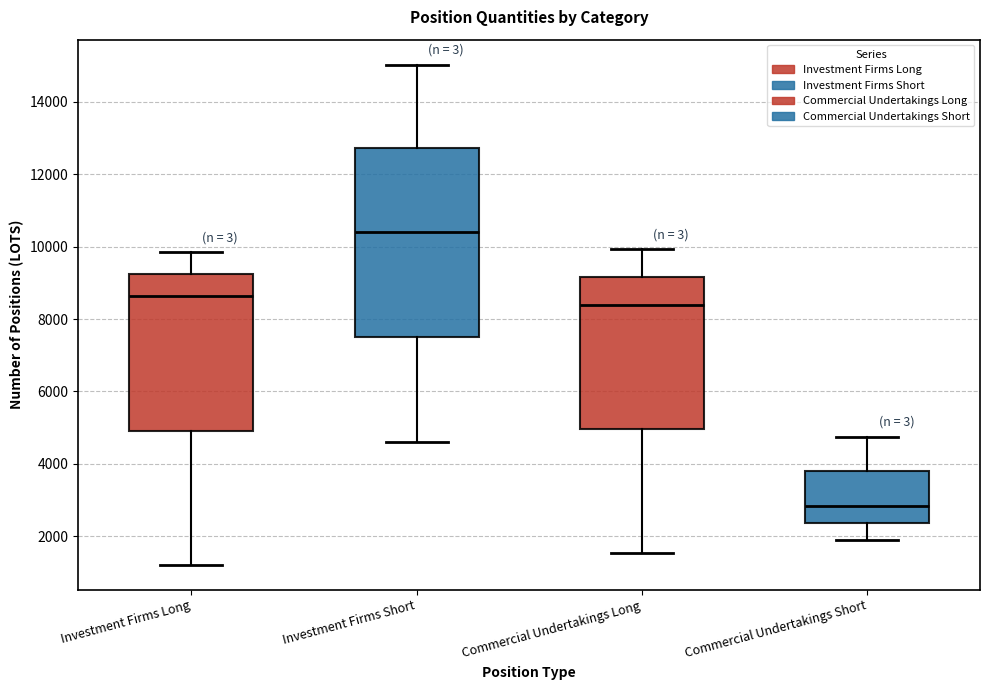

Reading left to right, read every box against the y-axis: the position of its median line, the range the box covers, and the ends of its whiskers. The values are not printed on the chart, so give them approximately, as read against the axis.

Investment Firms Long: median 8600, box 5000 to 9200, whiskers 1200 to 9800
Investment Firms Short: median 10400, box 7600 to 12800, whiskers 4600 to 15000
Commercial Undertakings Long: median 8400, box 5000 to 9200, whiskers 1600 to 10000
Commercial Undertakings Short: median 2800, box 2400 to 3800, whiskers 2000 to 4800